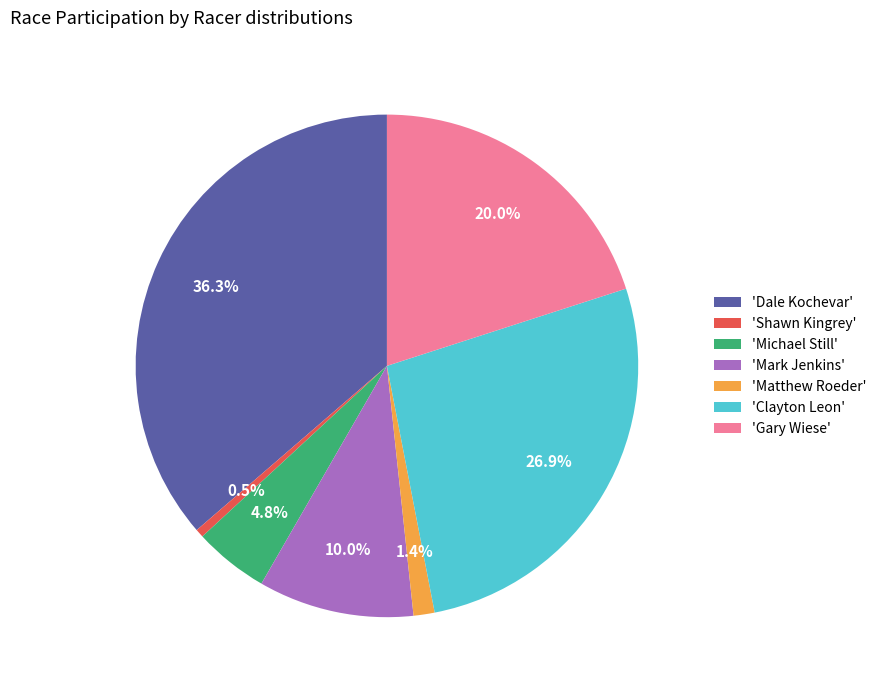

Does any single category account for the majority?

No